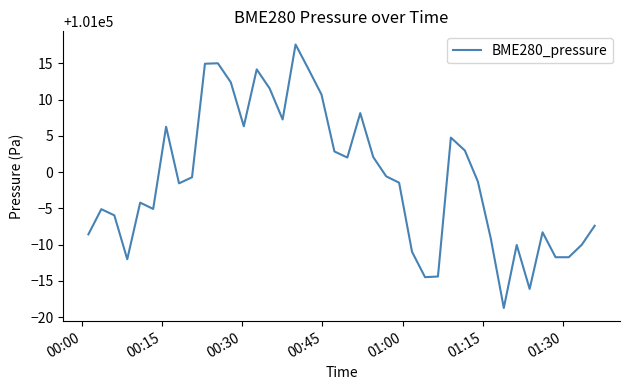

What is the greatest value displayed?

101017.6